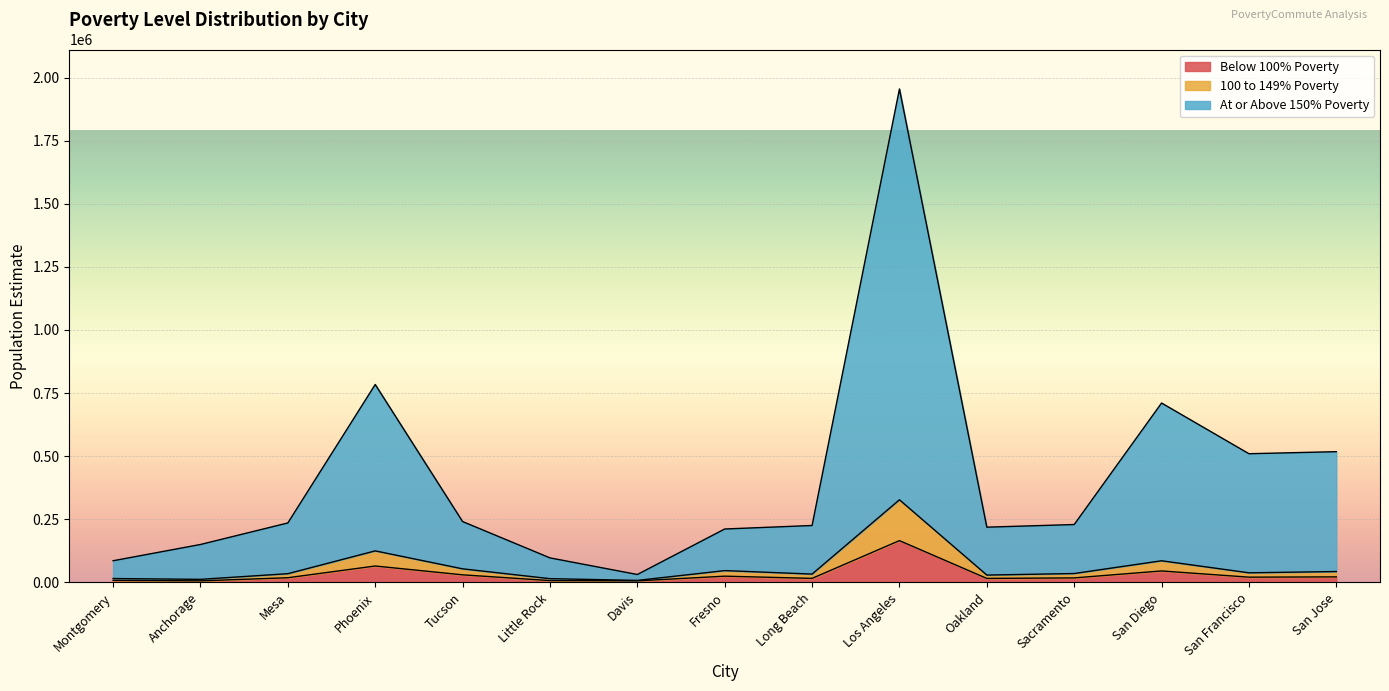

True or false: Below 100% Poverty and 100 to 149% Poverty intersect in this chart.

False